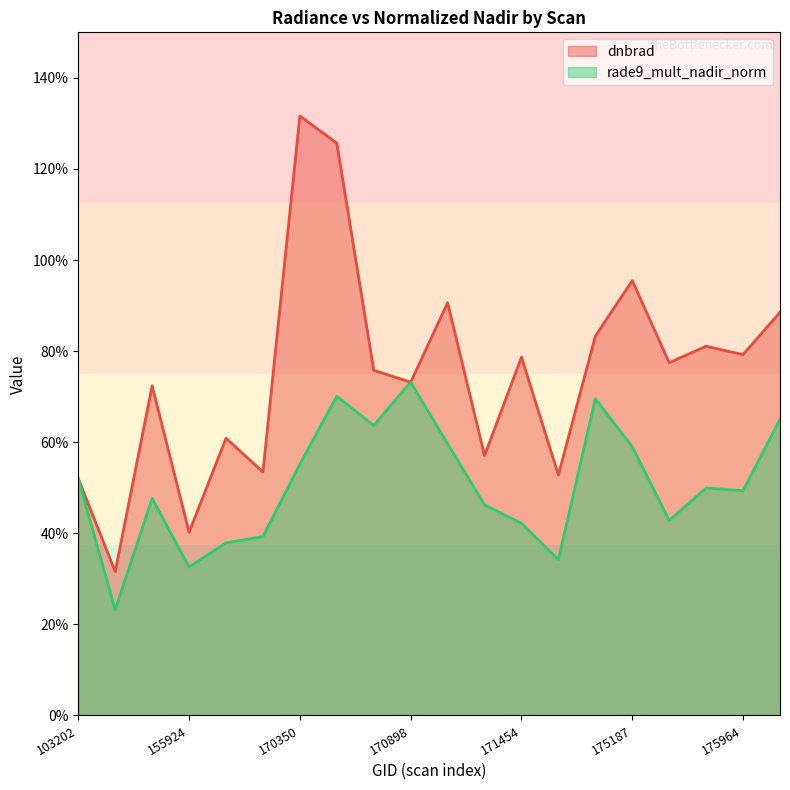

Rank the series by their average value, from highest to lowest.

dnbrad, rade9_mult_nadir_norm